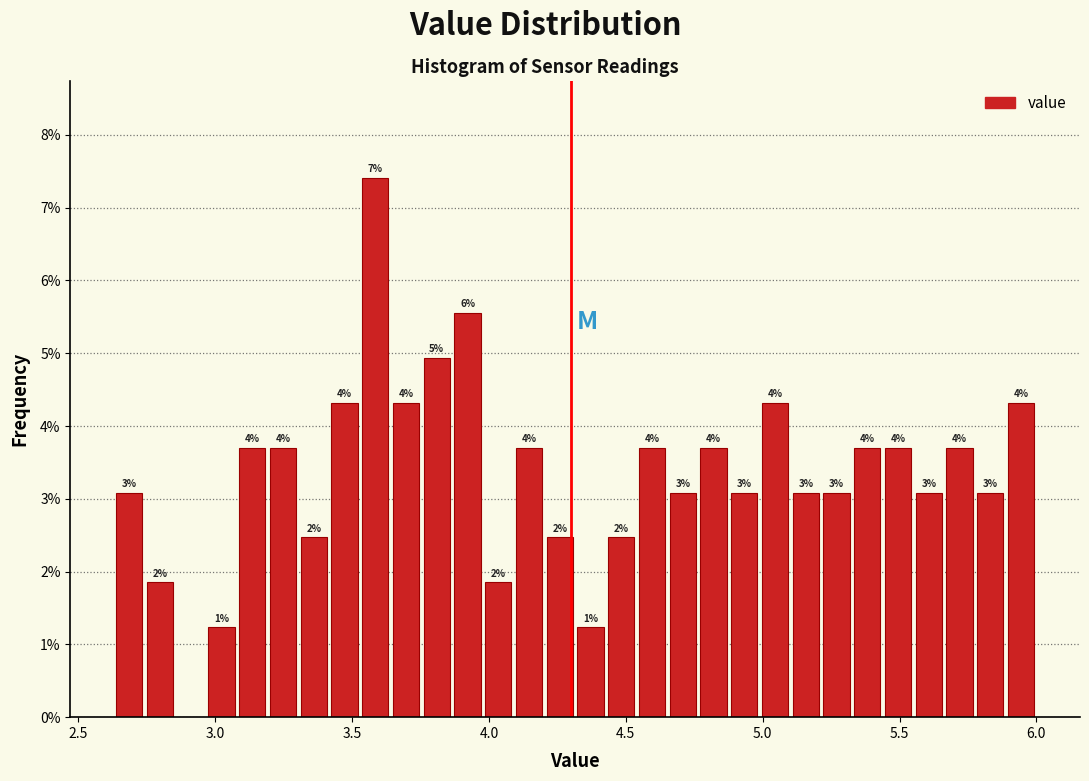

Around what value on the x-axis is the tallest bar? Give the approximate position of its centre, as read against the axis.

3.60